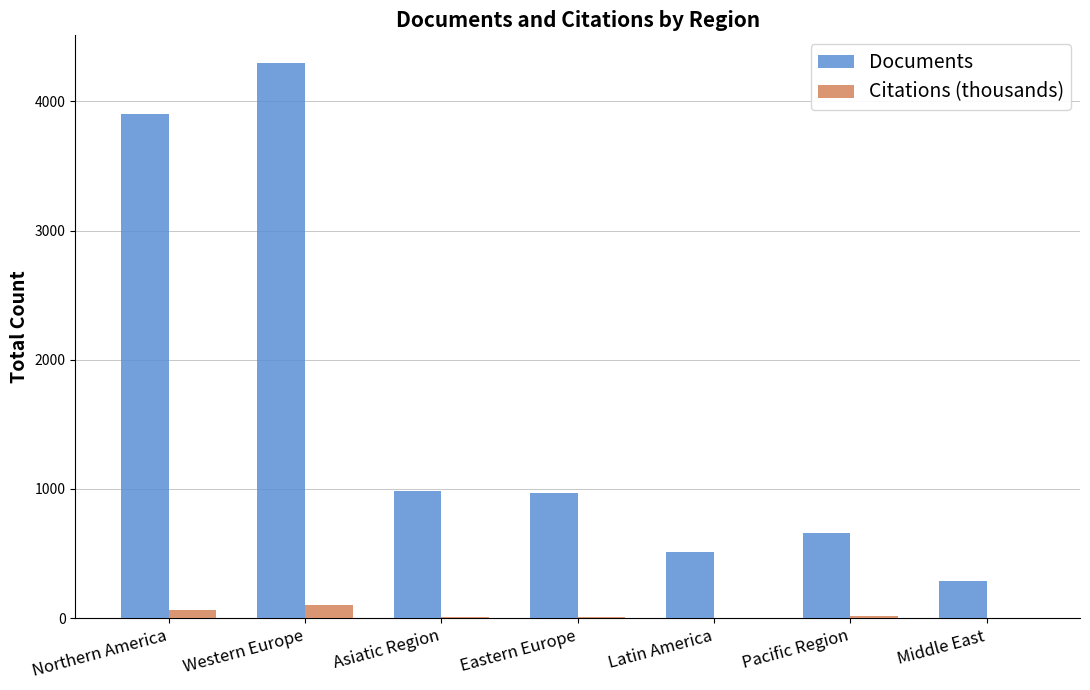

Which category has the highest value across all series?

Western Europe